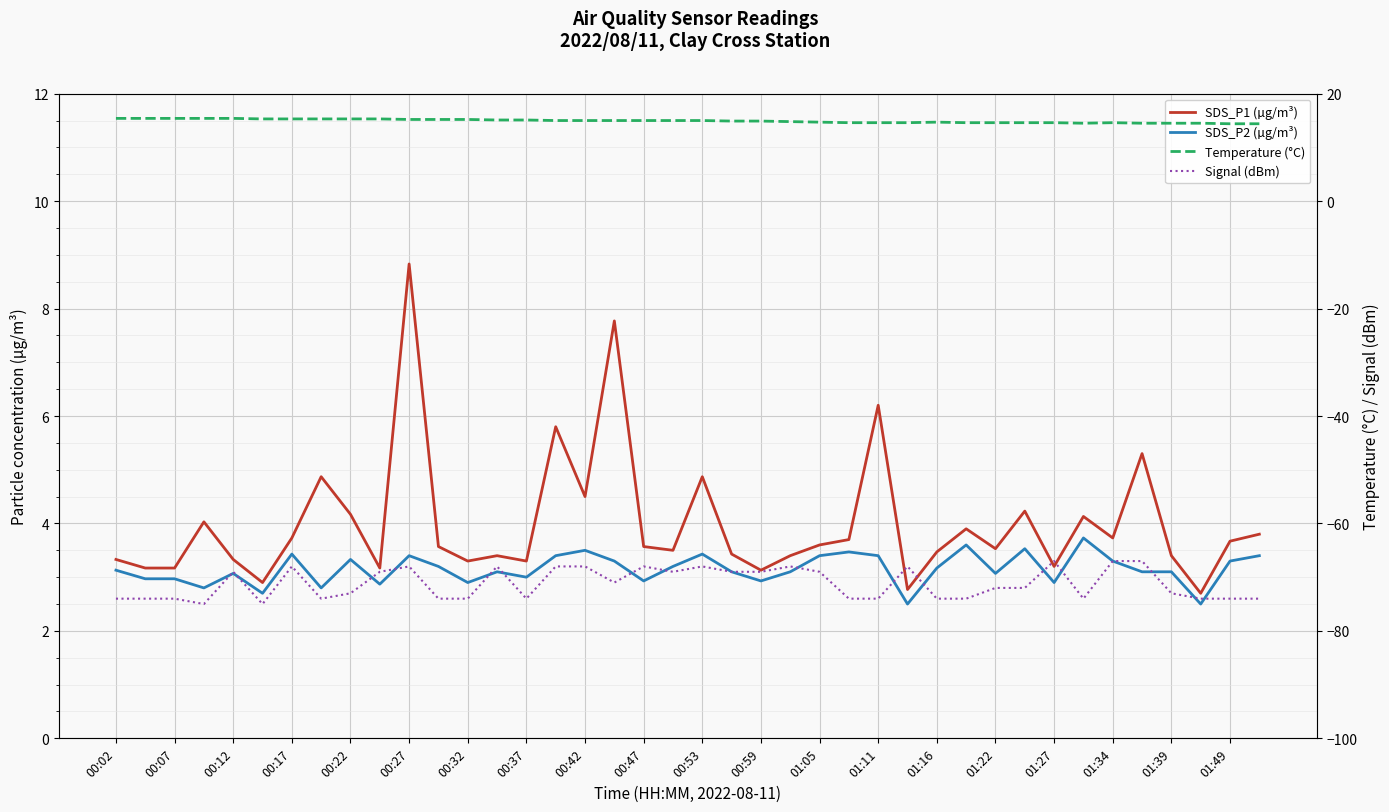

True or false: SDS_P1 (µg/m³) and Temperature (°C) intersect in this chart.

False